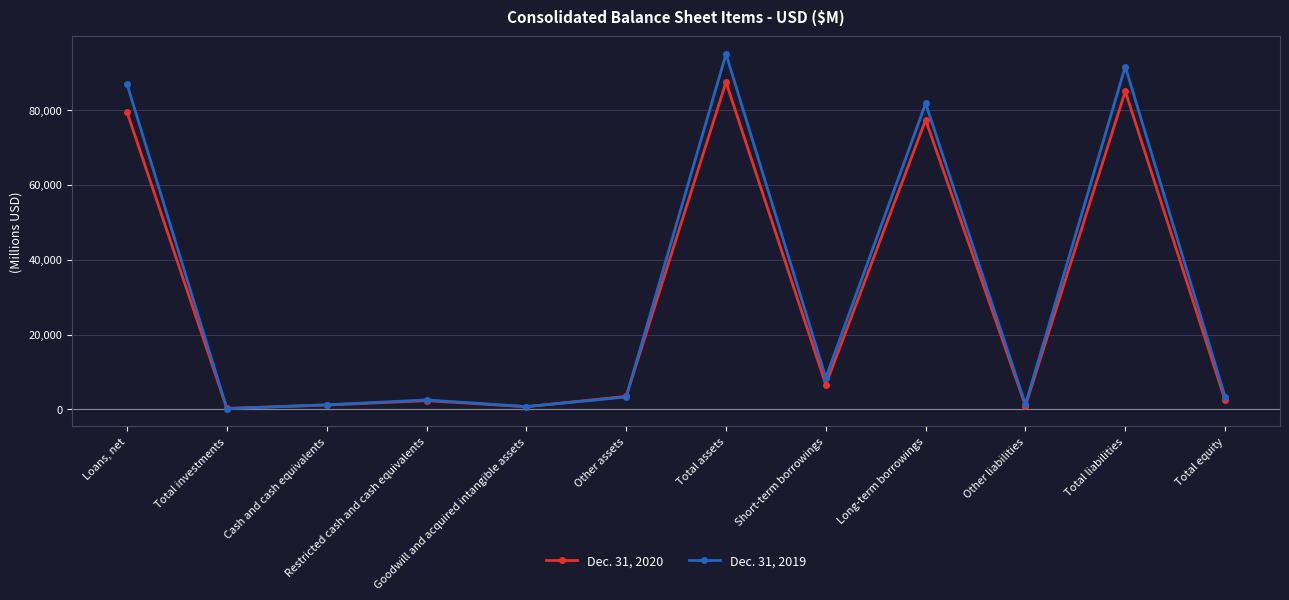

Does the chart display data point markers on the line(s)?

Yes